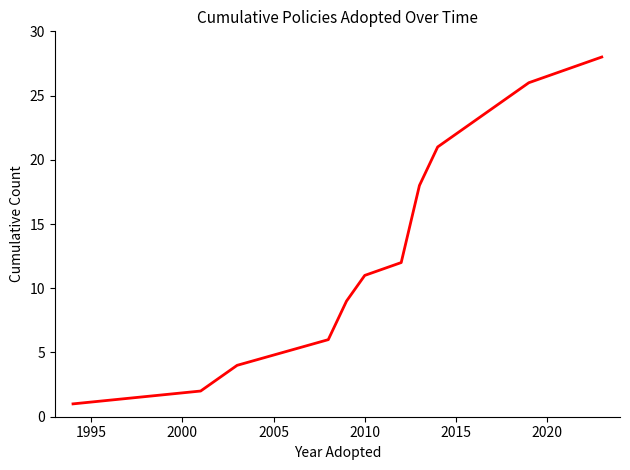

What is the difference between the maximum and minimum values?

27